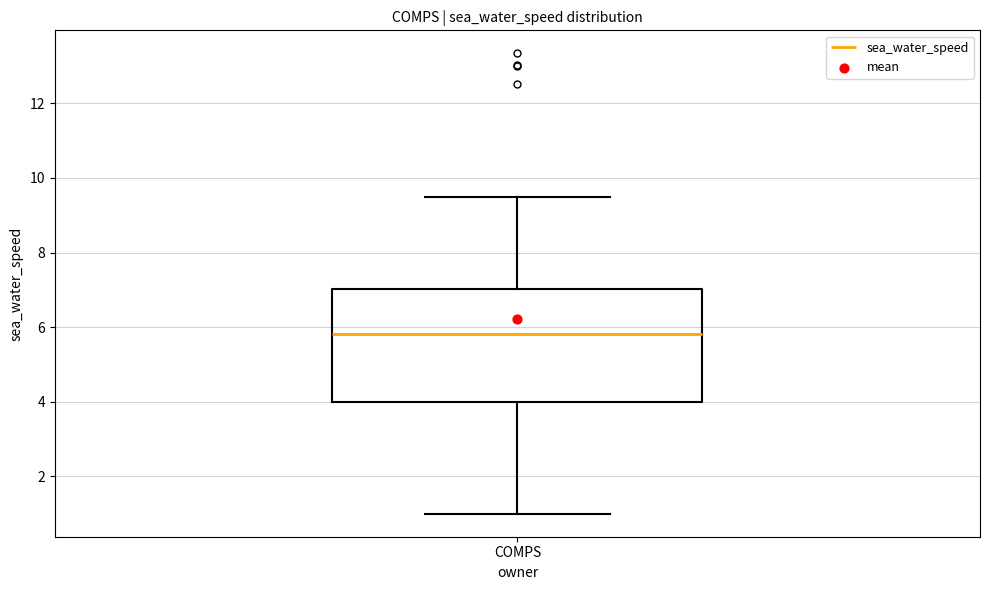

Read this box plot against the y-axis: the position of the median line, the range covered by the box, and the ends of both whiskers. The values are not printed on the chart, so give them approximately, as read against the axis.

median 5.8, box 4.0 to 7.0, whiskers 1.0 to 9.4